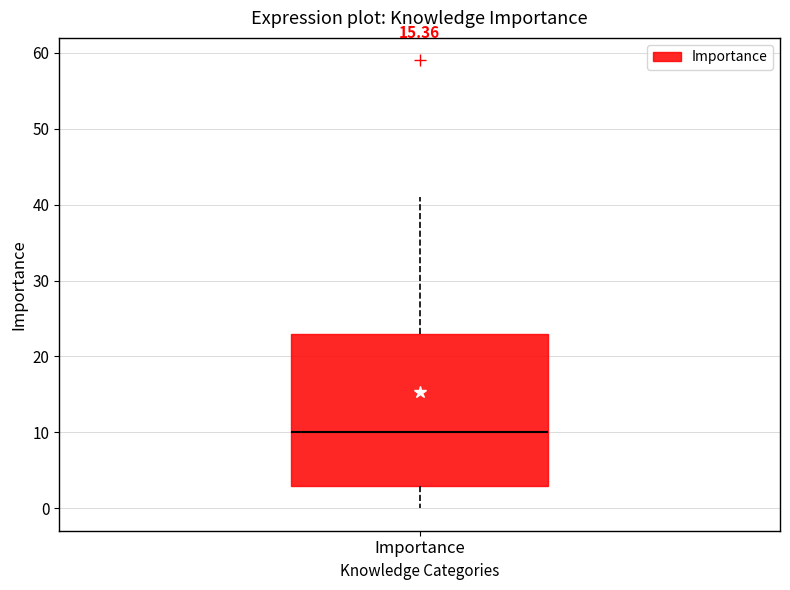

Transcribe this box plot: give where the median line is, the range the box spans, and where the two whiskers end, as read against the y-axis. The values are not printed on the chart, so give them approximately, as read against the axis.

median 10, box 3 to 23, whiskers 0 to 41